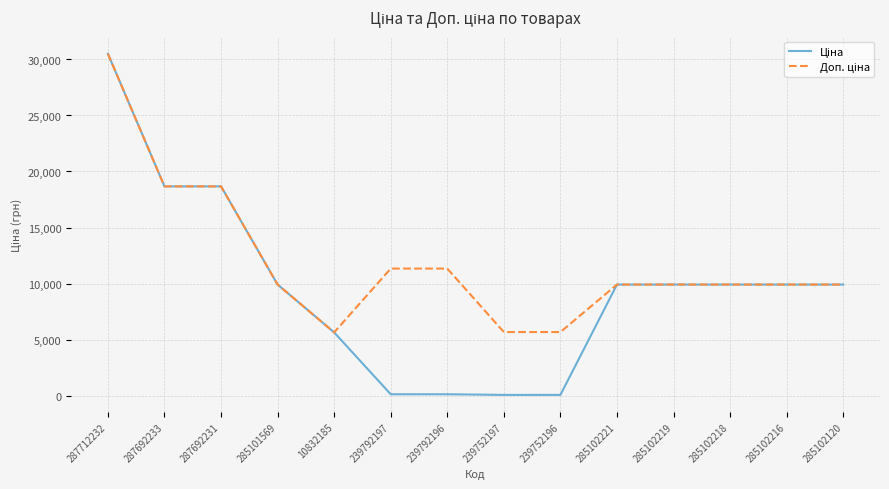

What is the total value across all series at 10832185?

11272.0